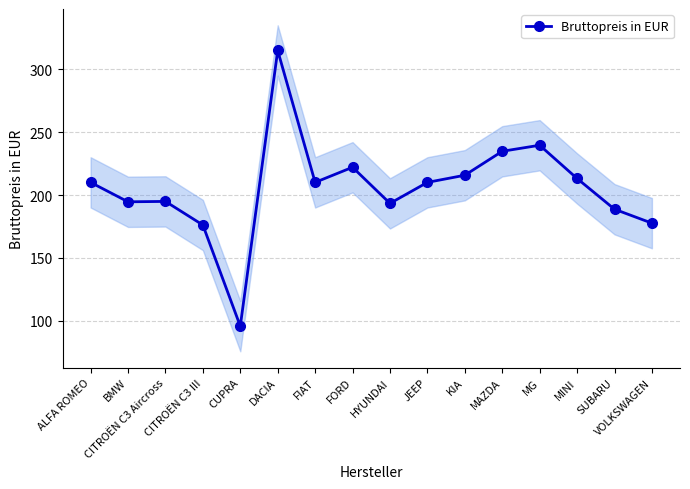

At which label does the data first exceed 210?

ALFA ROMEO